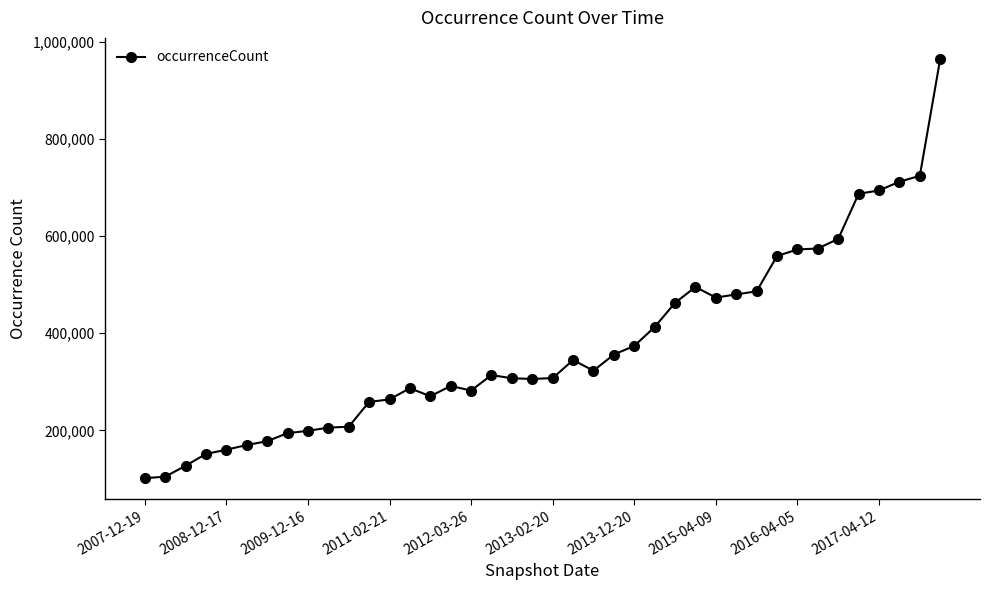

True or false: there are more than 0 points higher than both neighbors.

True